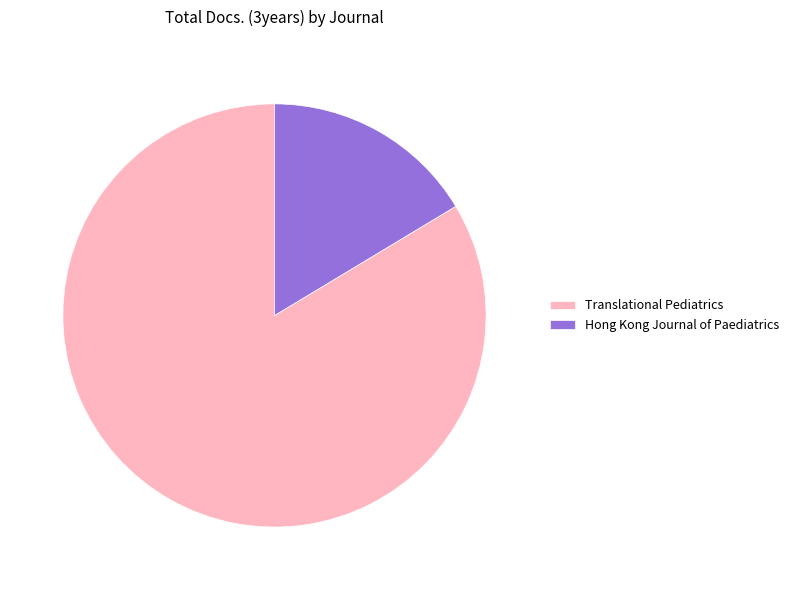

Rank the categories by value from highest to lowest.

Translational Pediatrics, Hong Kong Journal of Paediatrics